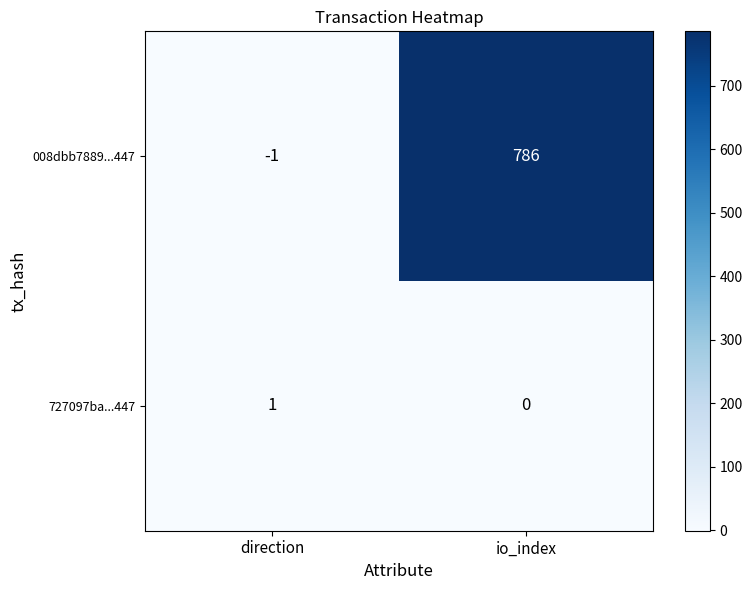

How many values in 008dbb7889...447 are below zero?

1